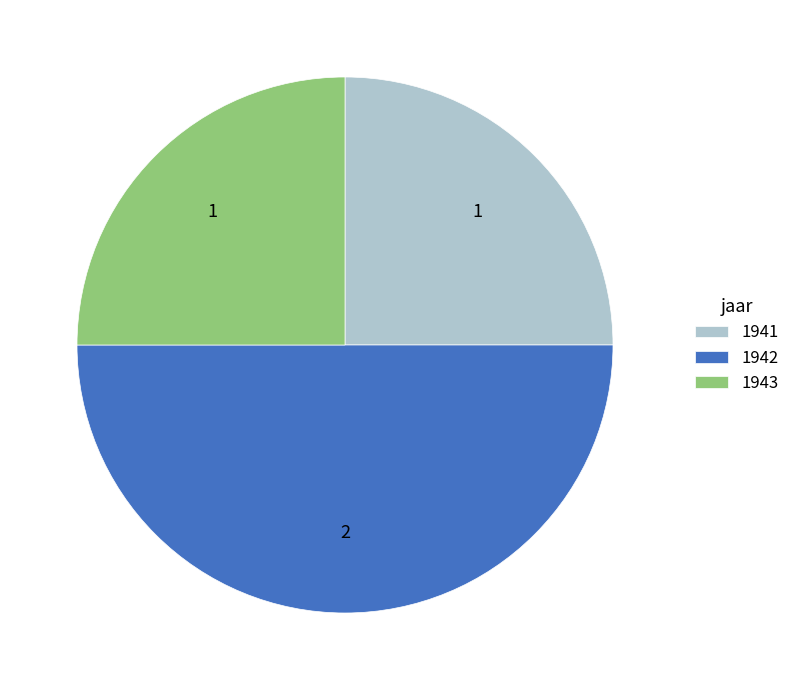

Combined, do 1943 and 1942 account for over 50%?

Yes